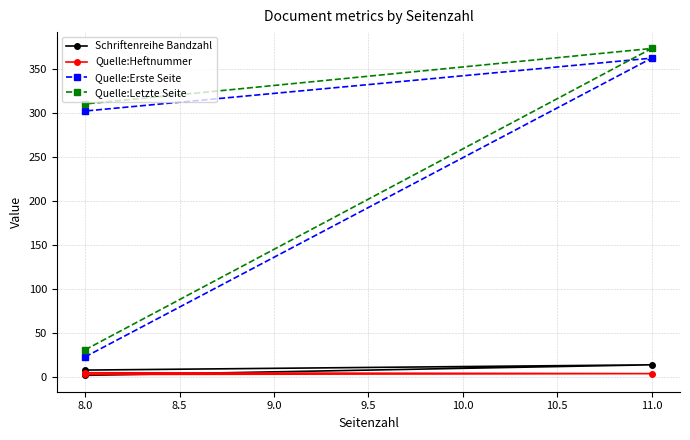

The value of Schriftenreihe Bandzahl at 8.0 is 8. True or false?

True